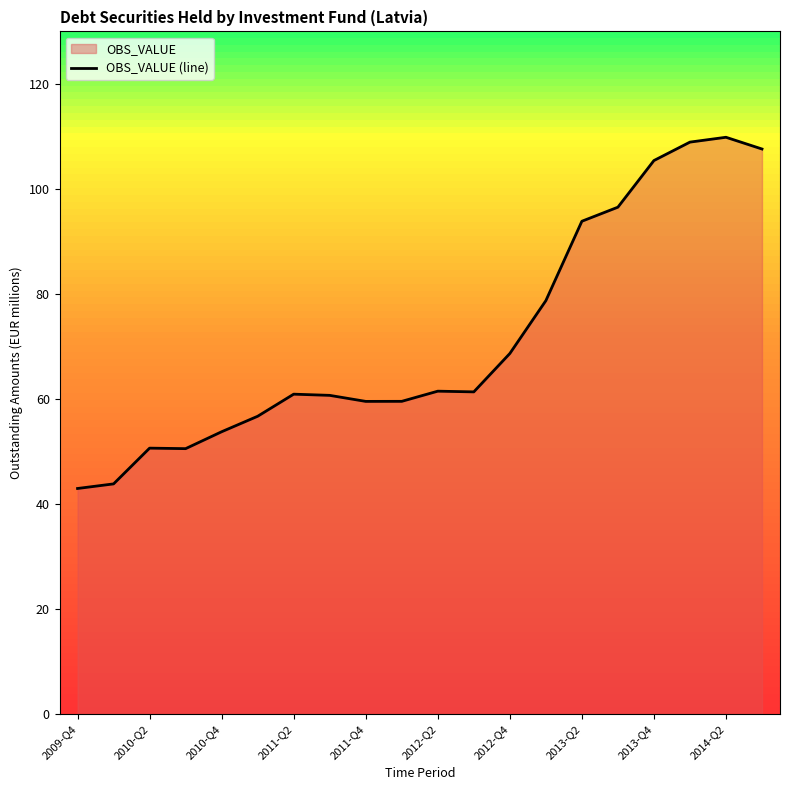

Count the number of values greater than 61.

10